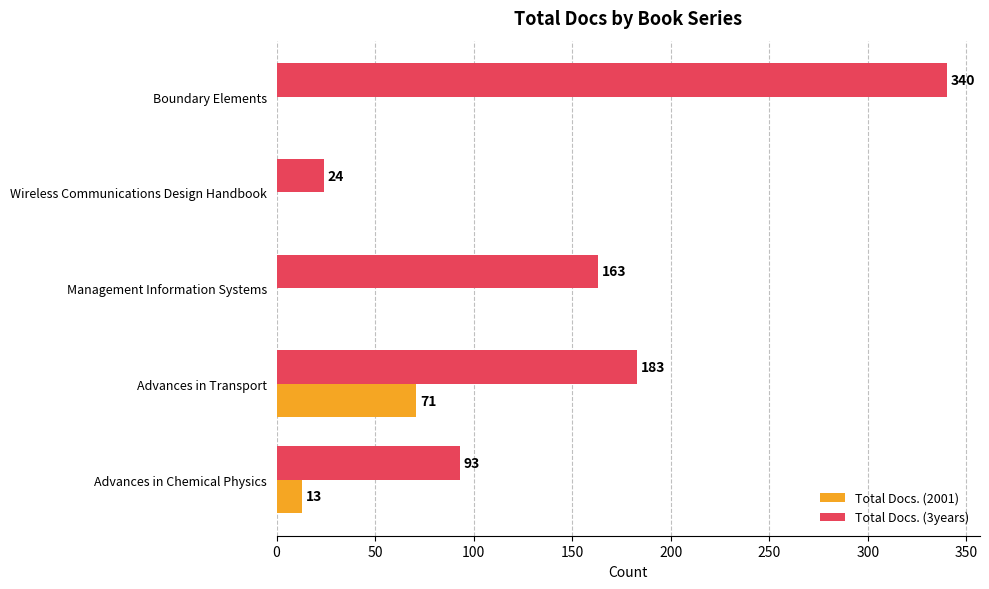

Which series has the largest total across all categories?

Total Docs. (3years)